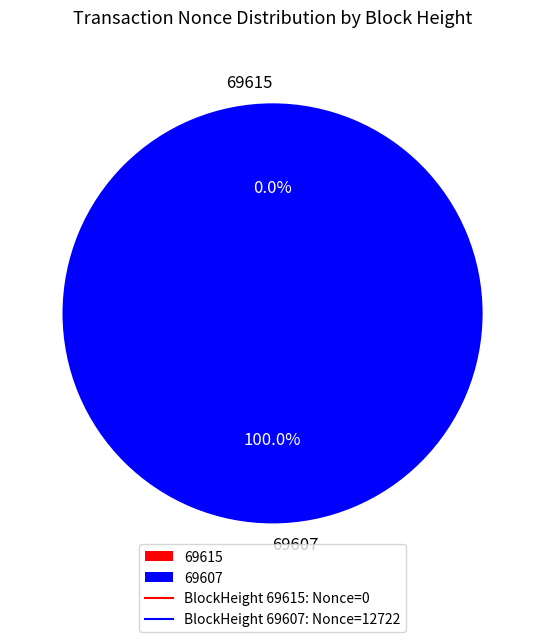

How many segments does this pie chart have?

2